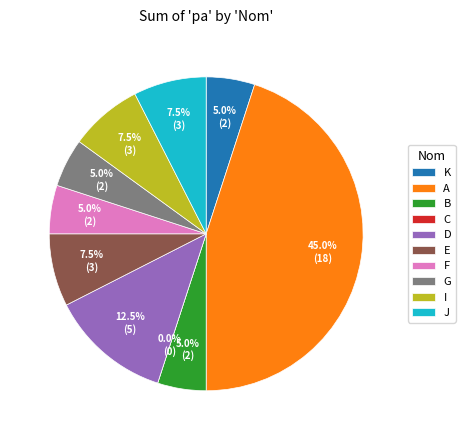

To the nearest percent, what percentage of the pie is K?

5%